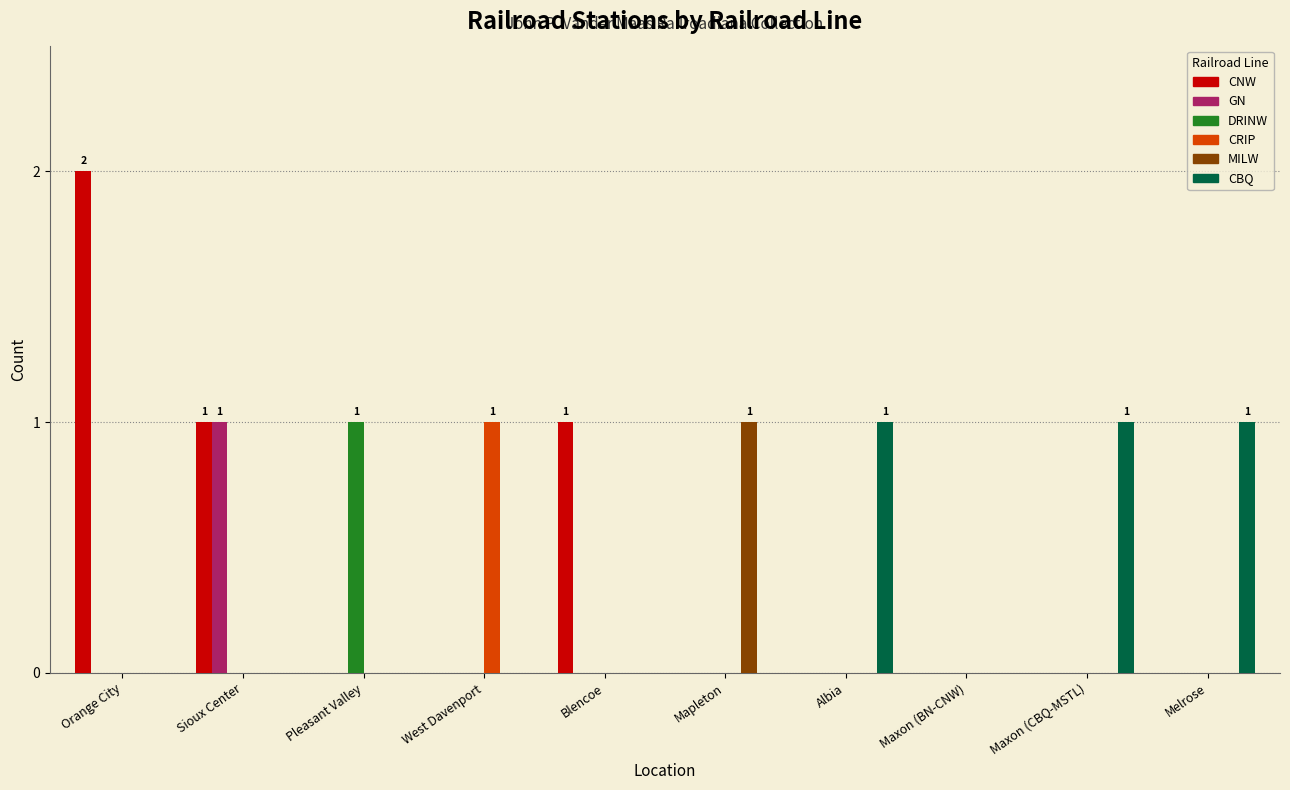

The value of CBQ at West Davenport is 1. True or false?

False